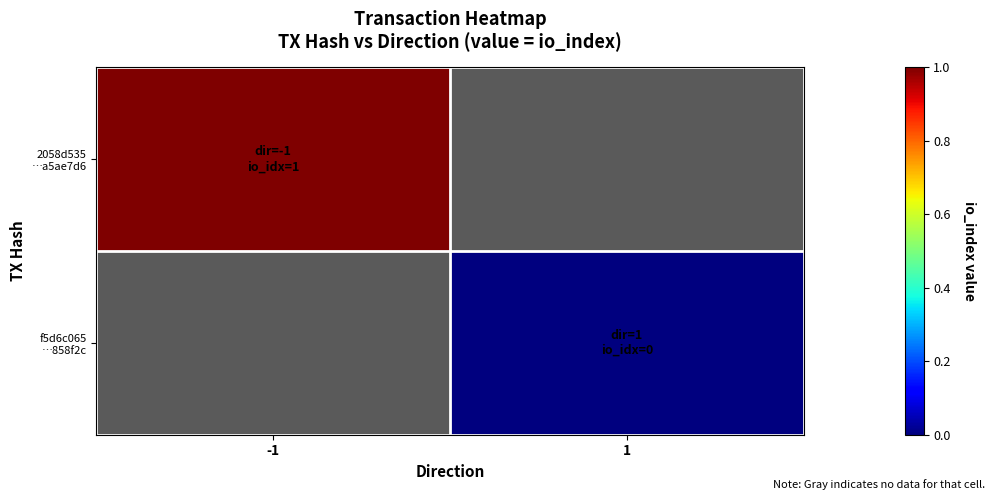

Rank the series by their average value, from highest to lowest.

2058d535 …a5ae7d6, f5d6c065 …858f2c